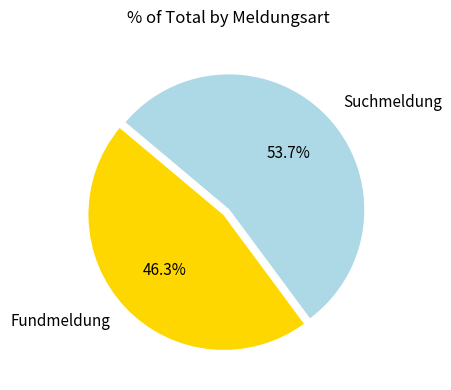

Which has a higher value, Suchmeldung or Fundmeldung?

Suchmeldung